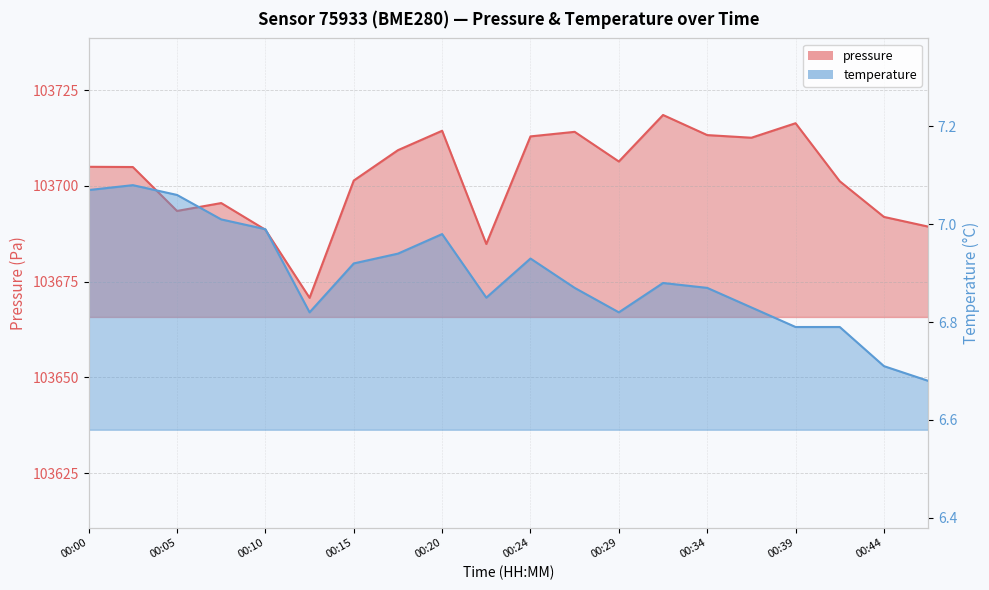

At 00:39, list the series in order from largest to smallest.

pressure, temperature